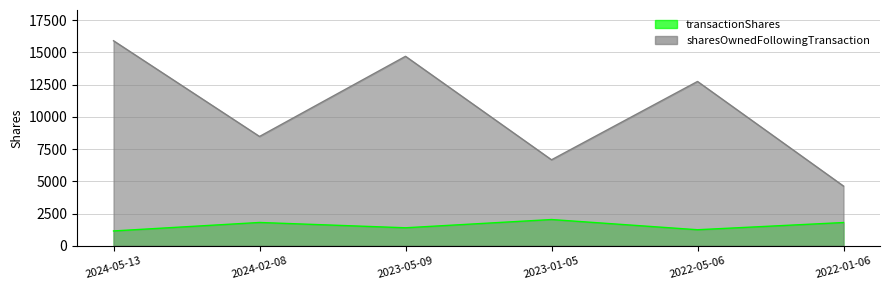

At which label does transactionShares first exceed 1805?

2024-02-08